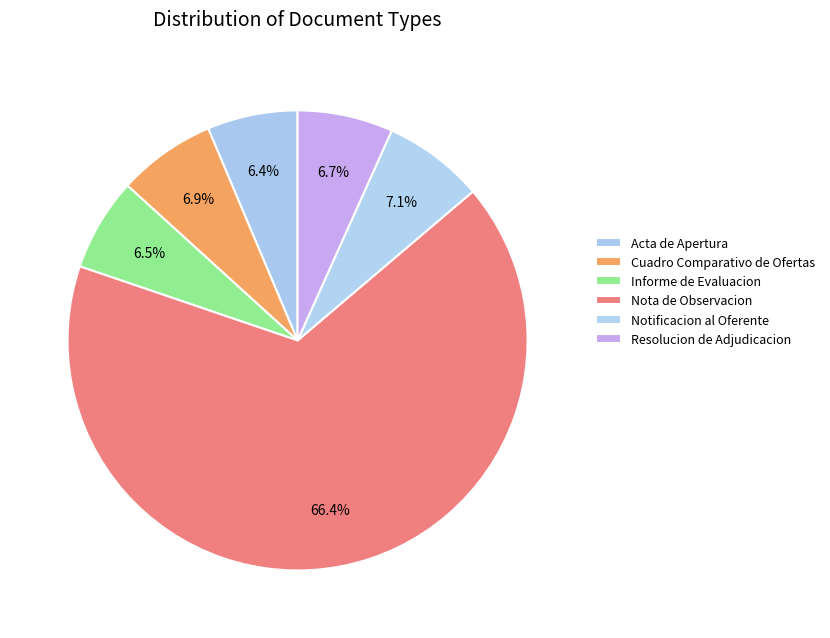

How many slices are in this pie chart?

6